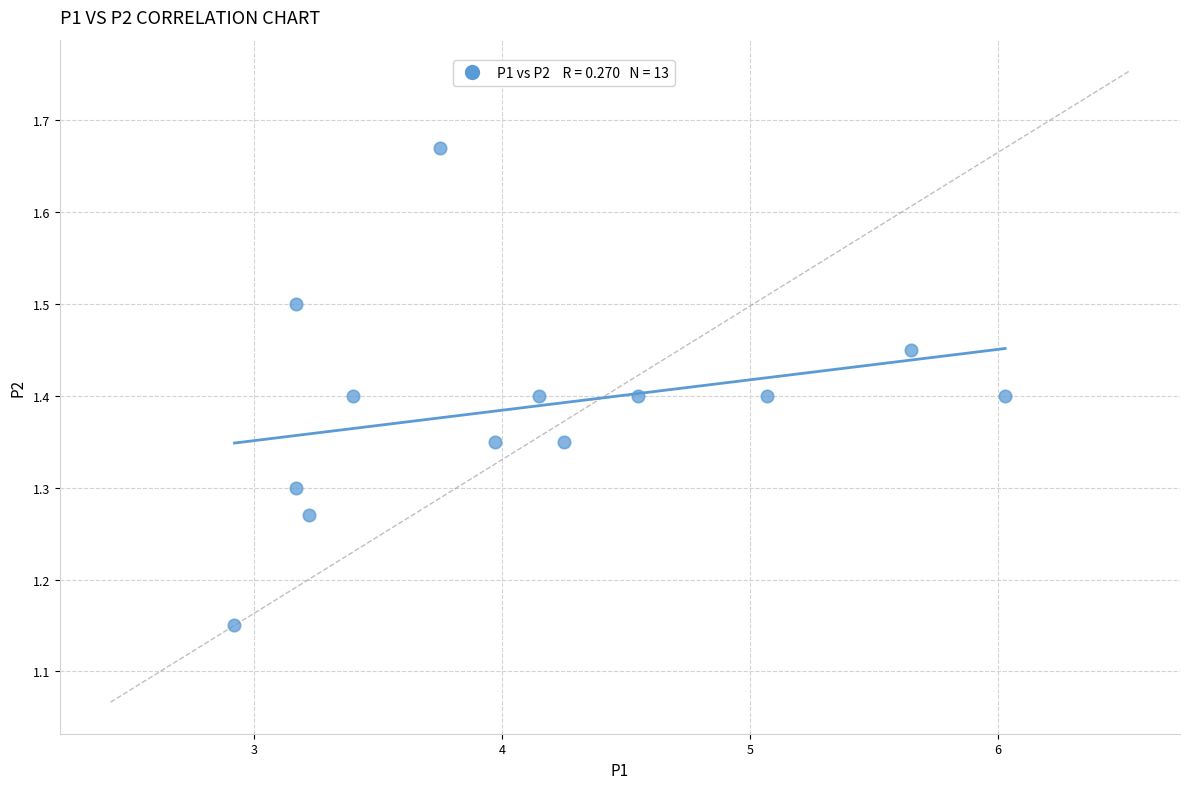

What is the range of Y values (max minus min)?

0.5